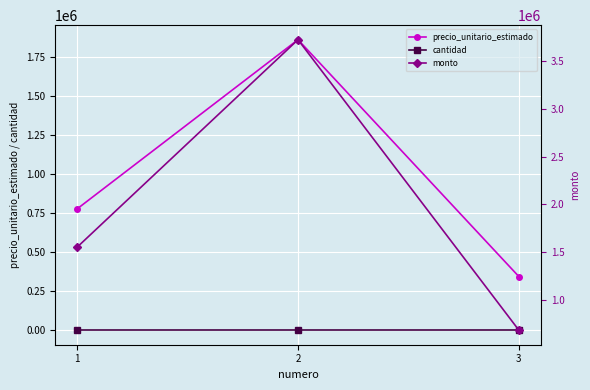

What is the sum of the precio_unitario_estimado values at 2 and 1?

2636667